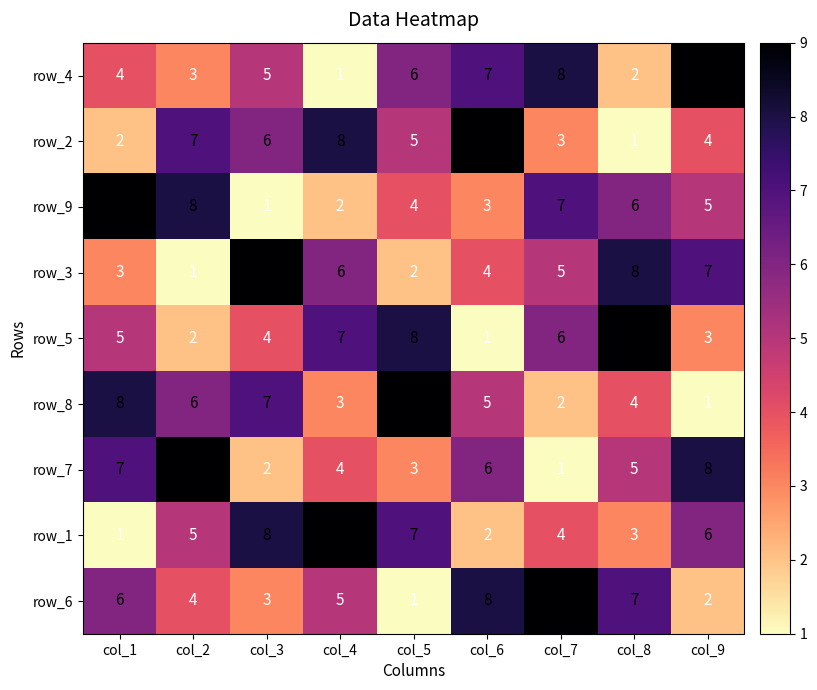

What is the difference between the maximum and minimum values in the row_6 series?

8